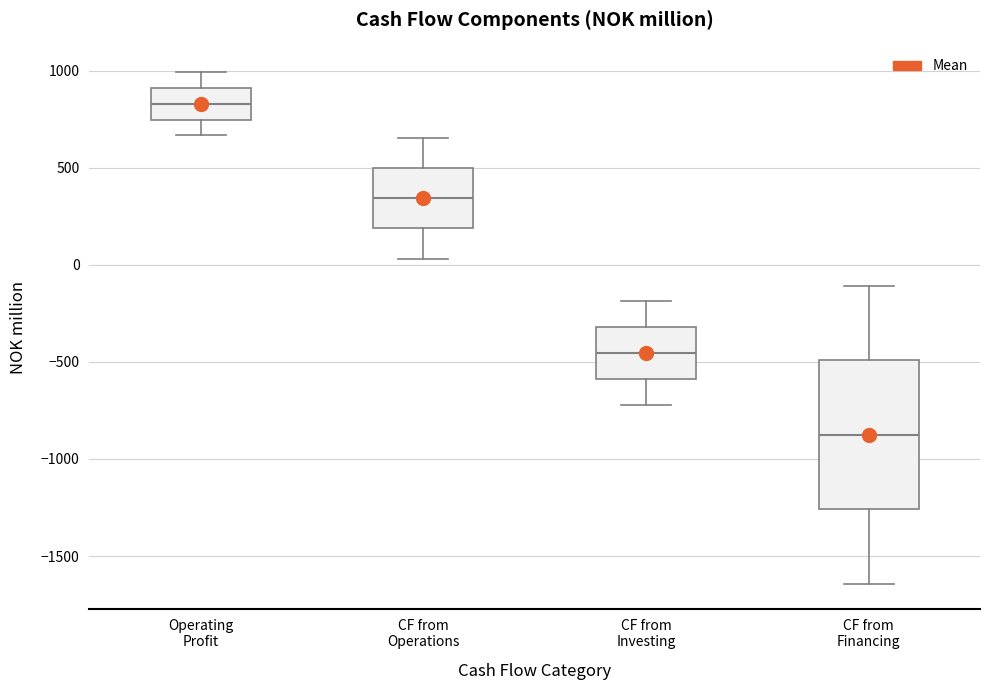

Reading left to right, transcribe this box plot: for each box, give where its median line is, the range the box spans, and where its two whiskers end, as read against the y-axis. The values are not printed on the chart, so give them approximately, as read against the axis.

Operating Profit: median 850, box 750 to 900, whiskers 650 to 1000
CF from Operations: median 350, box 200 to 500, whiskers 50 to 650
CF from Investing: median -450, box -600 to -300, whiskers -700 to -200
CF from Financing: median -850, box -1250 to -500, whiskers -1650 to -100